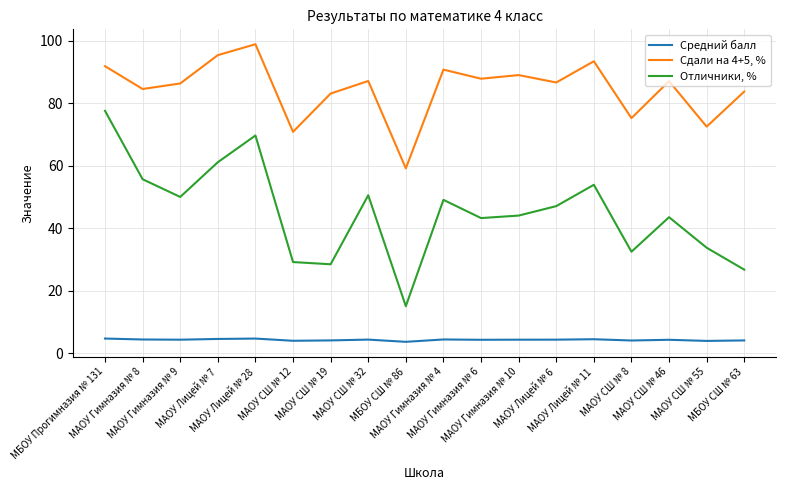

Which series has the widest spread of values?

Отличники, %